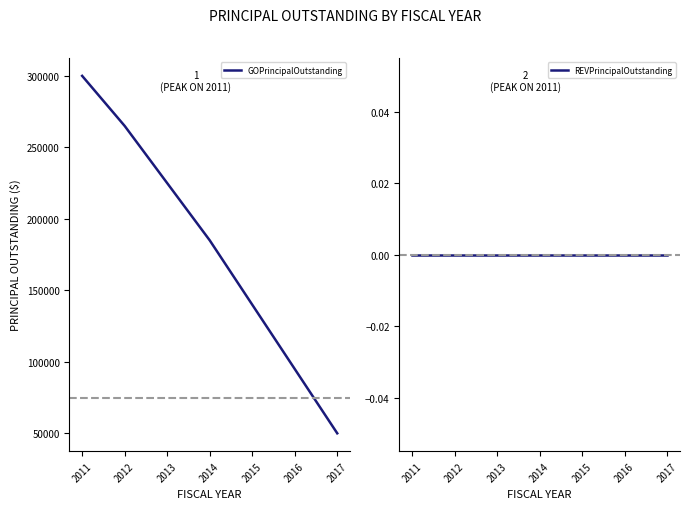

True or false: REVPrincipalOutstanding and GOPrincipalOutstanding cross at least once.

False